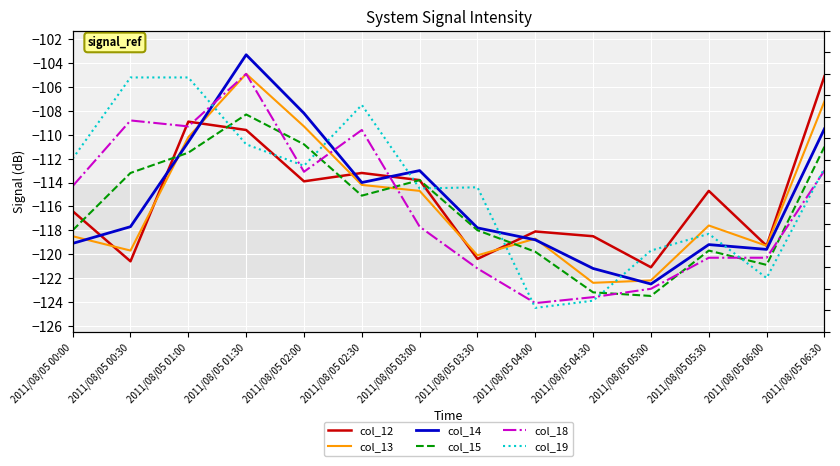

How many lines are shown in the chart?

6